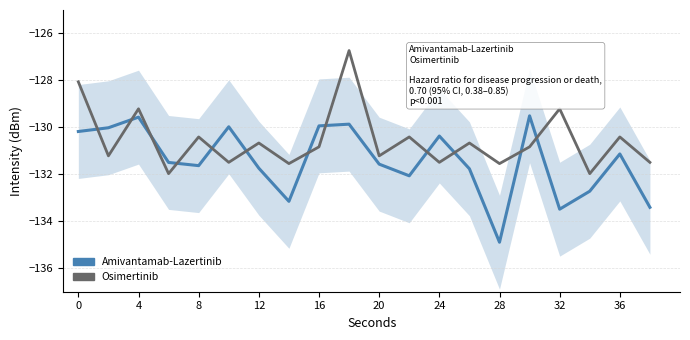

How many intersections are there between Amivantamab-Lazertinib and Osimertinib?

12